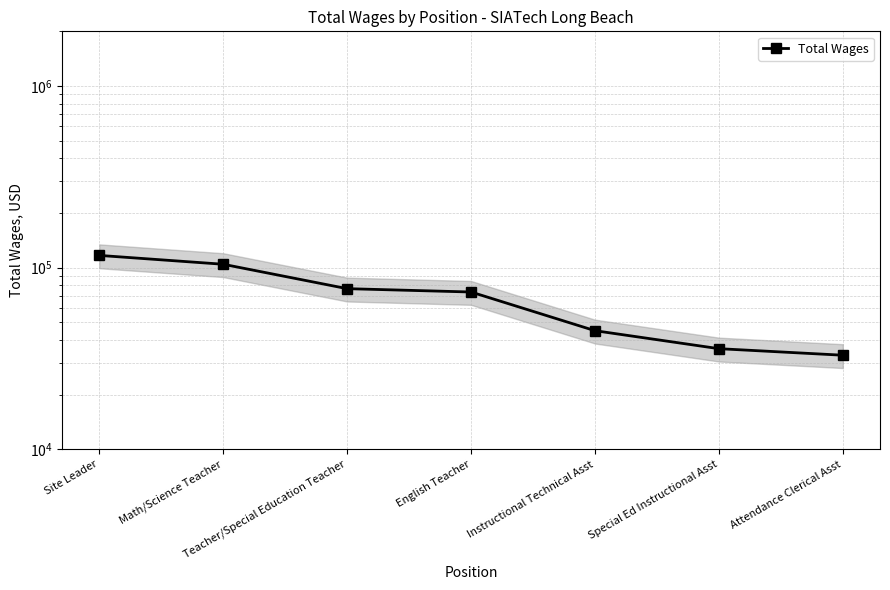

True or false: the data shows 203533 at Site Leader.

False